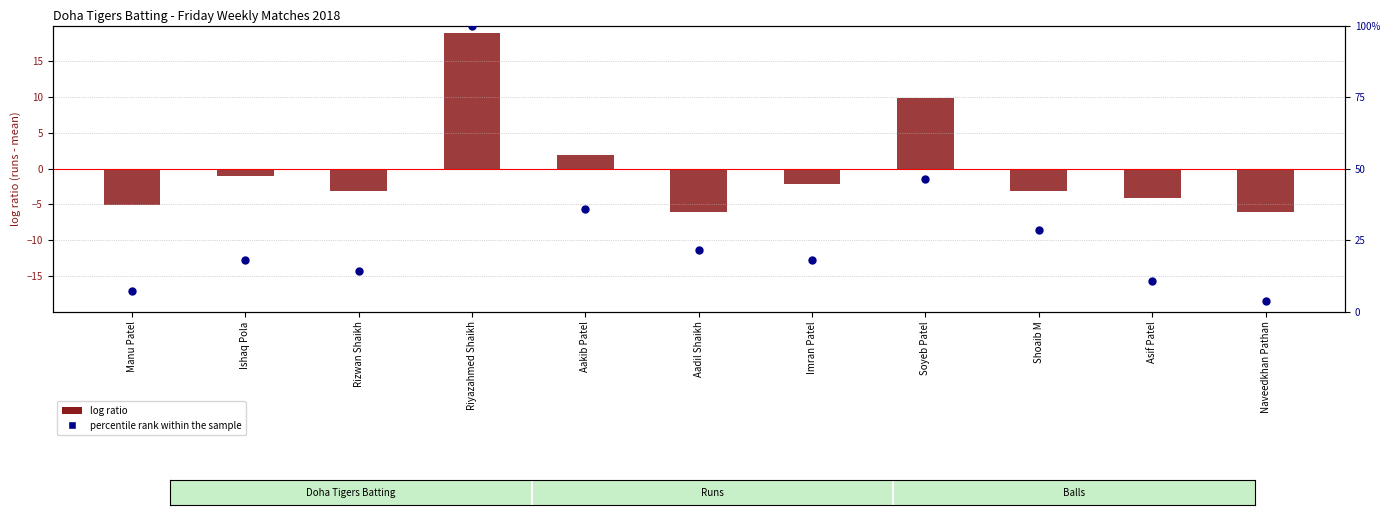

Which series contains the highest Y value?

percentile rank within the sample